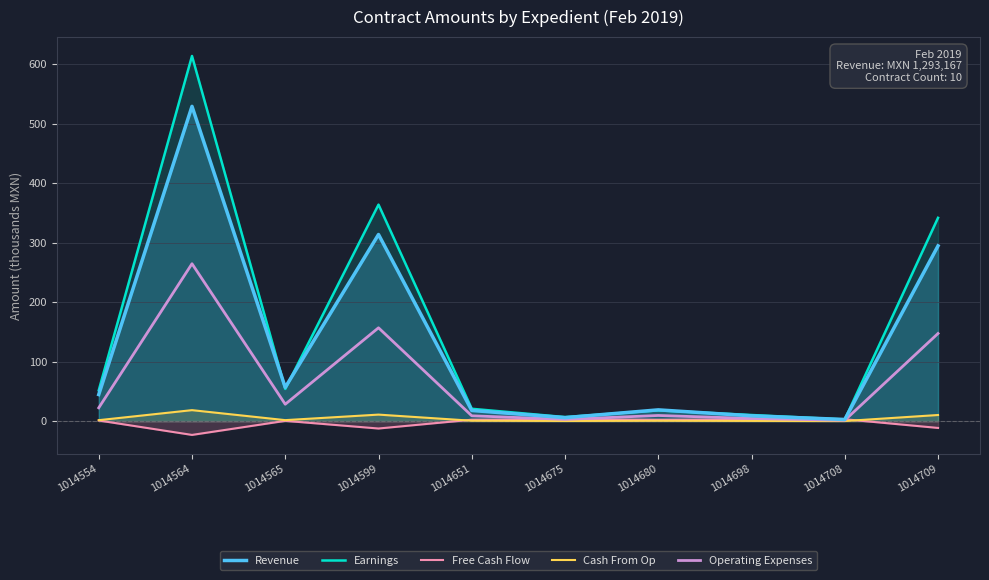

The value of Operating Expenses at 1014708 is 0.4. True or false?

False